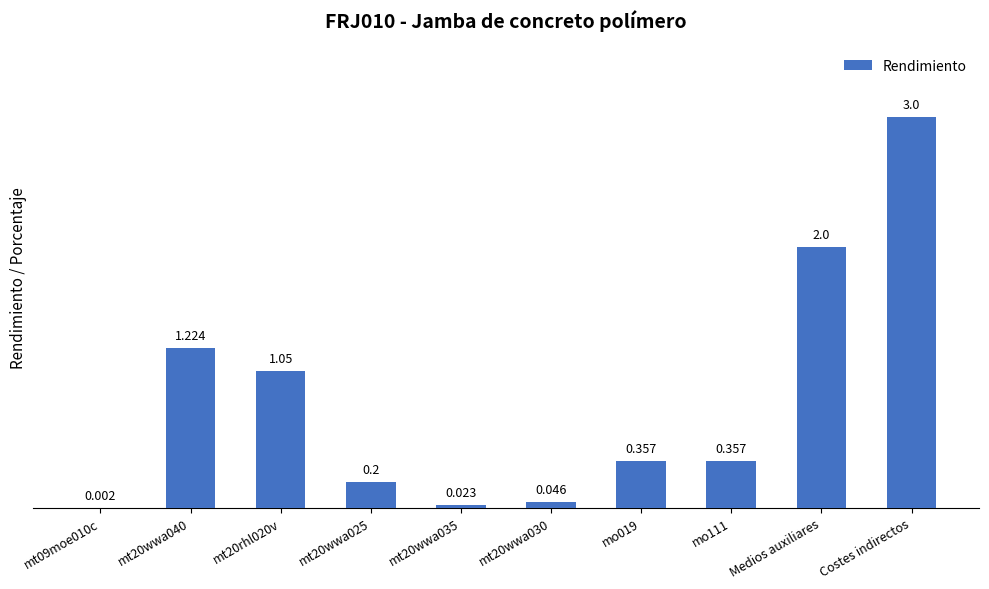

Which label corresponds to the largest value in the chart?

Costes indirectos